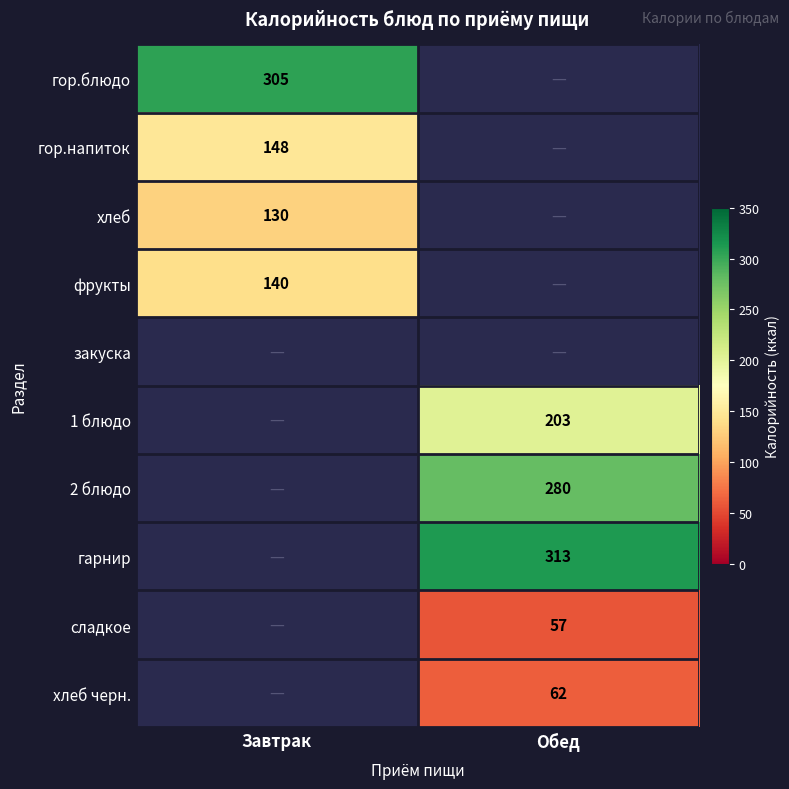

Is the value of фрукты at Завтрак greater than the value of сладкое at Обед?

Yes